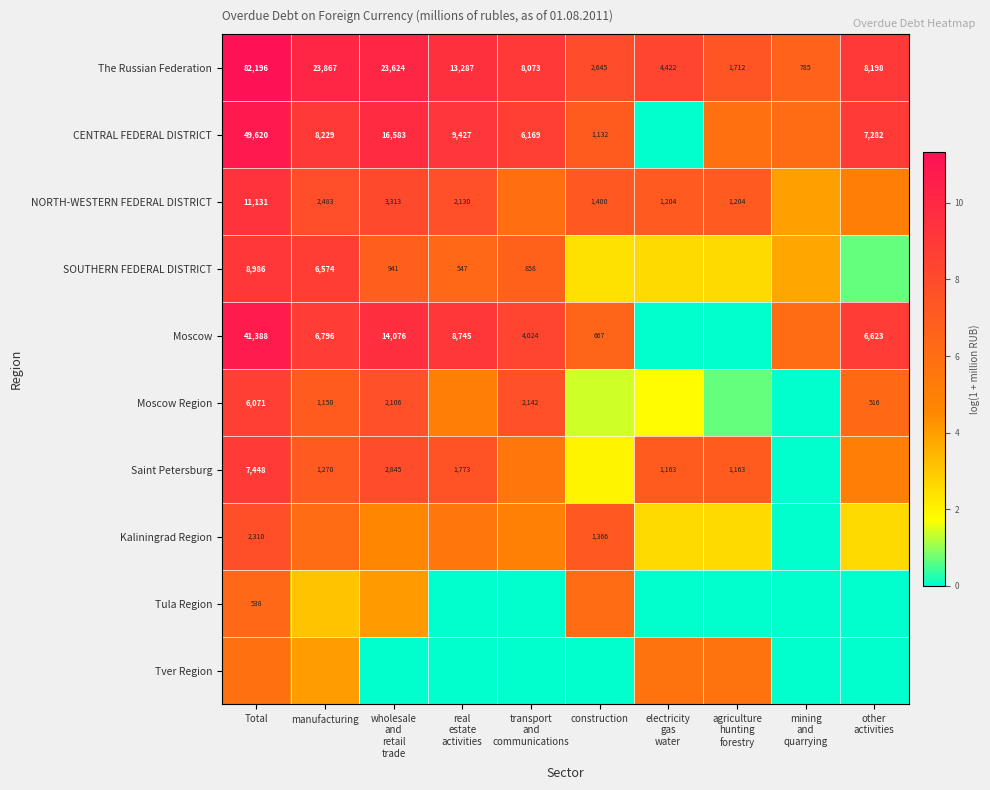

At which category is the sum across all series the highest?

Total